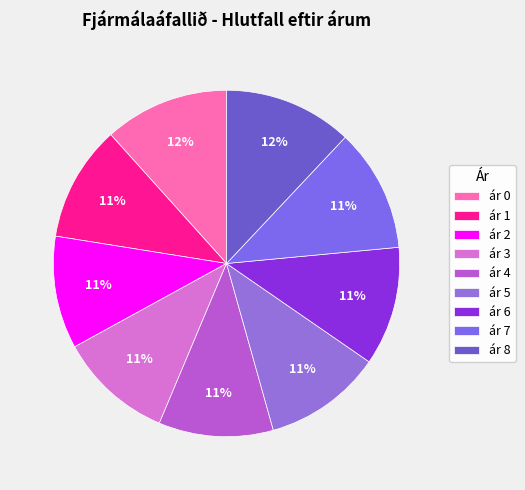

Is there any slice that represents more than half of the pie?

No